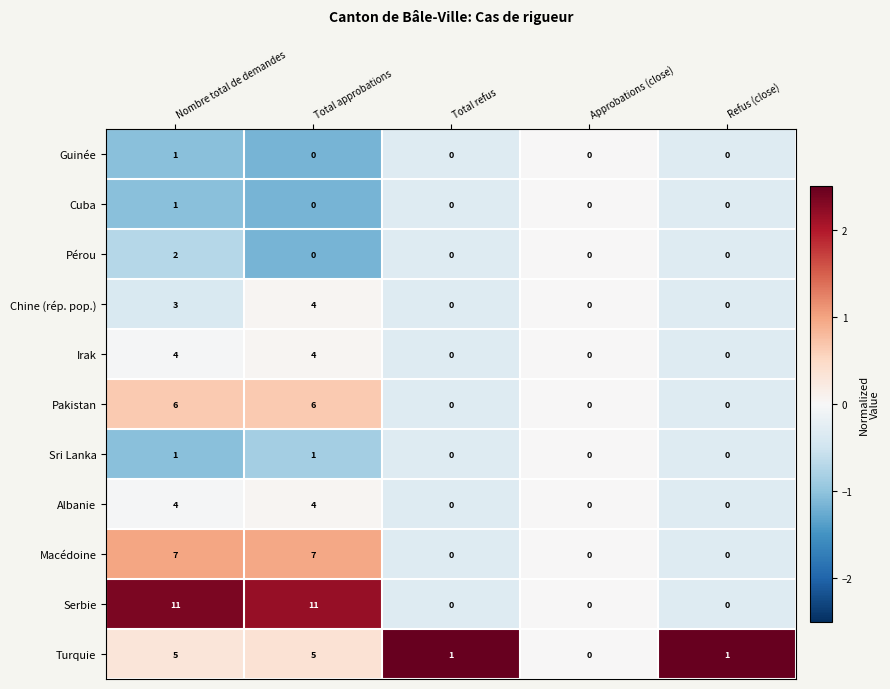

The Pakistan series shows 6 at Total approbations. True or false?

True